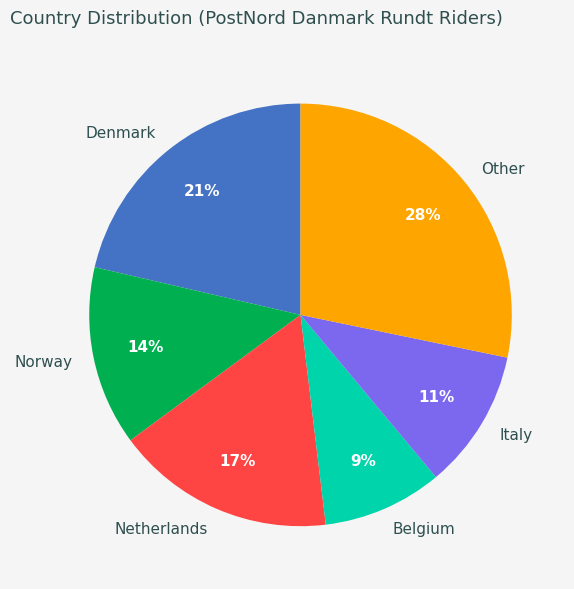

How many segments does this pie chart have?

6